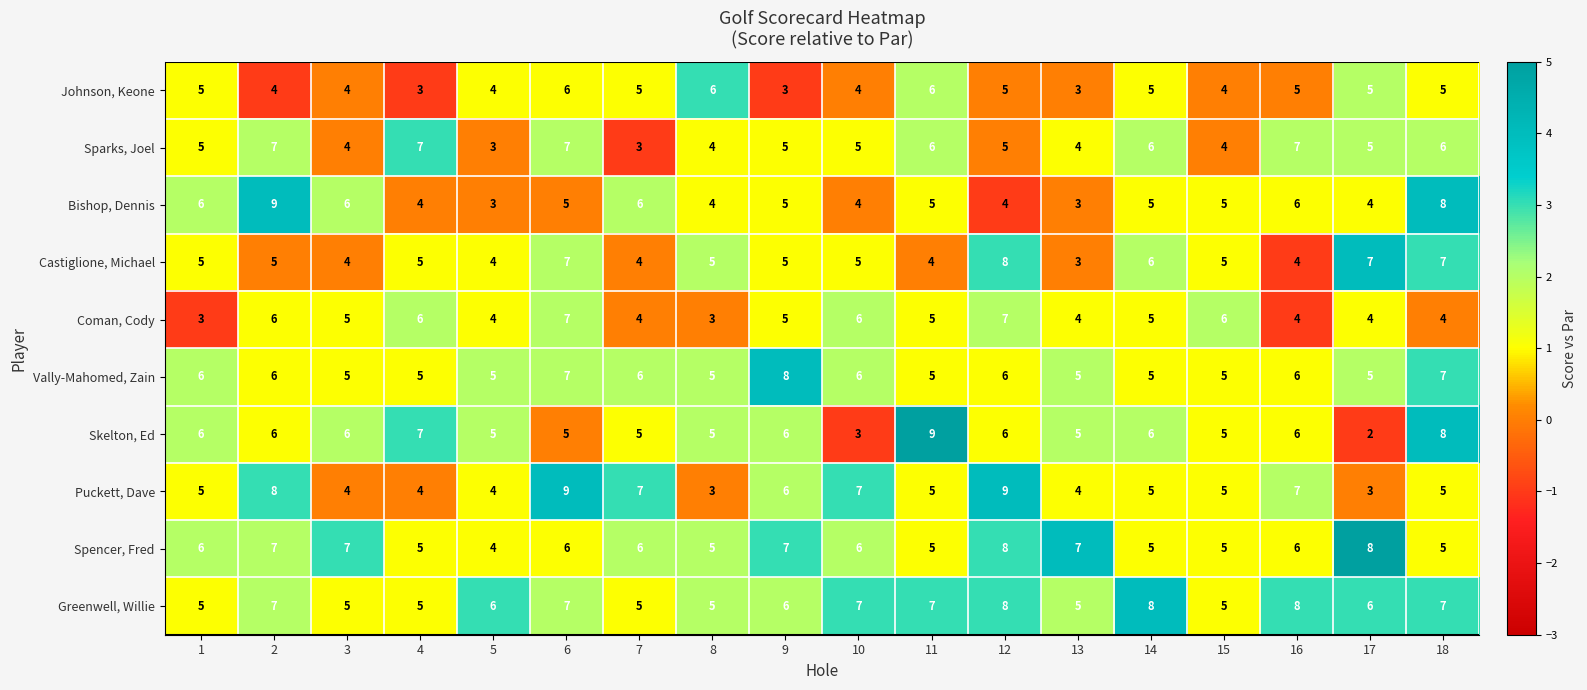

What is the approximate value of Coman, Cody at 2?

6